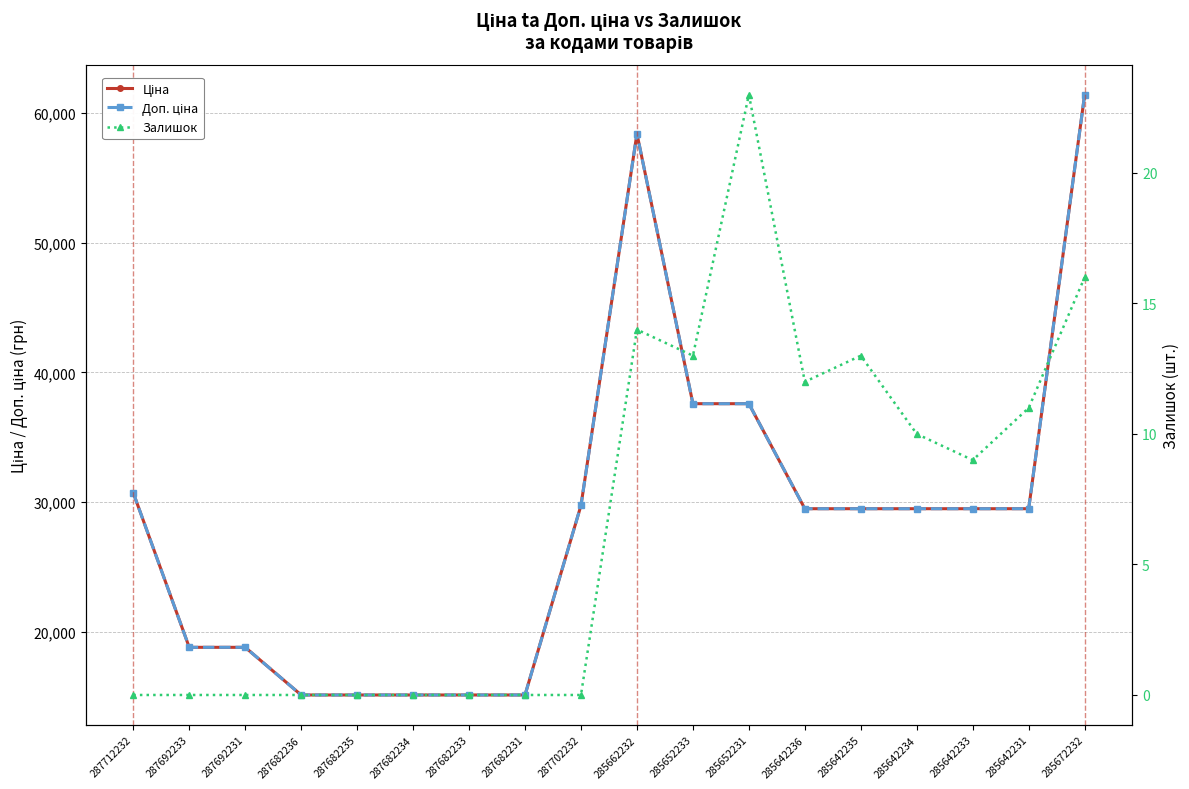

True or false: Залишок and Доп. ціна intersect in this chart.

False